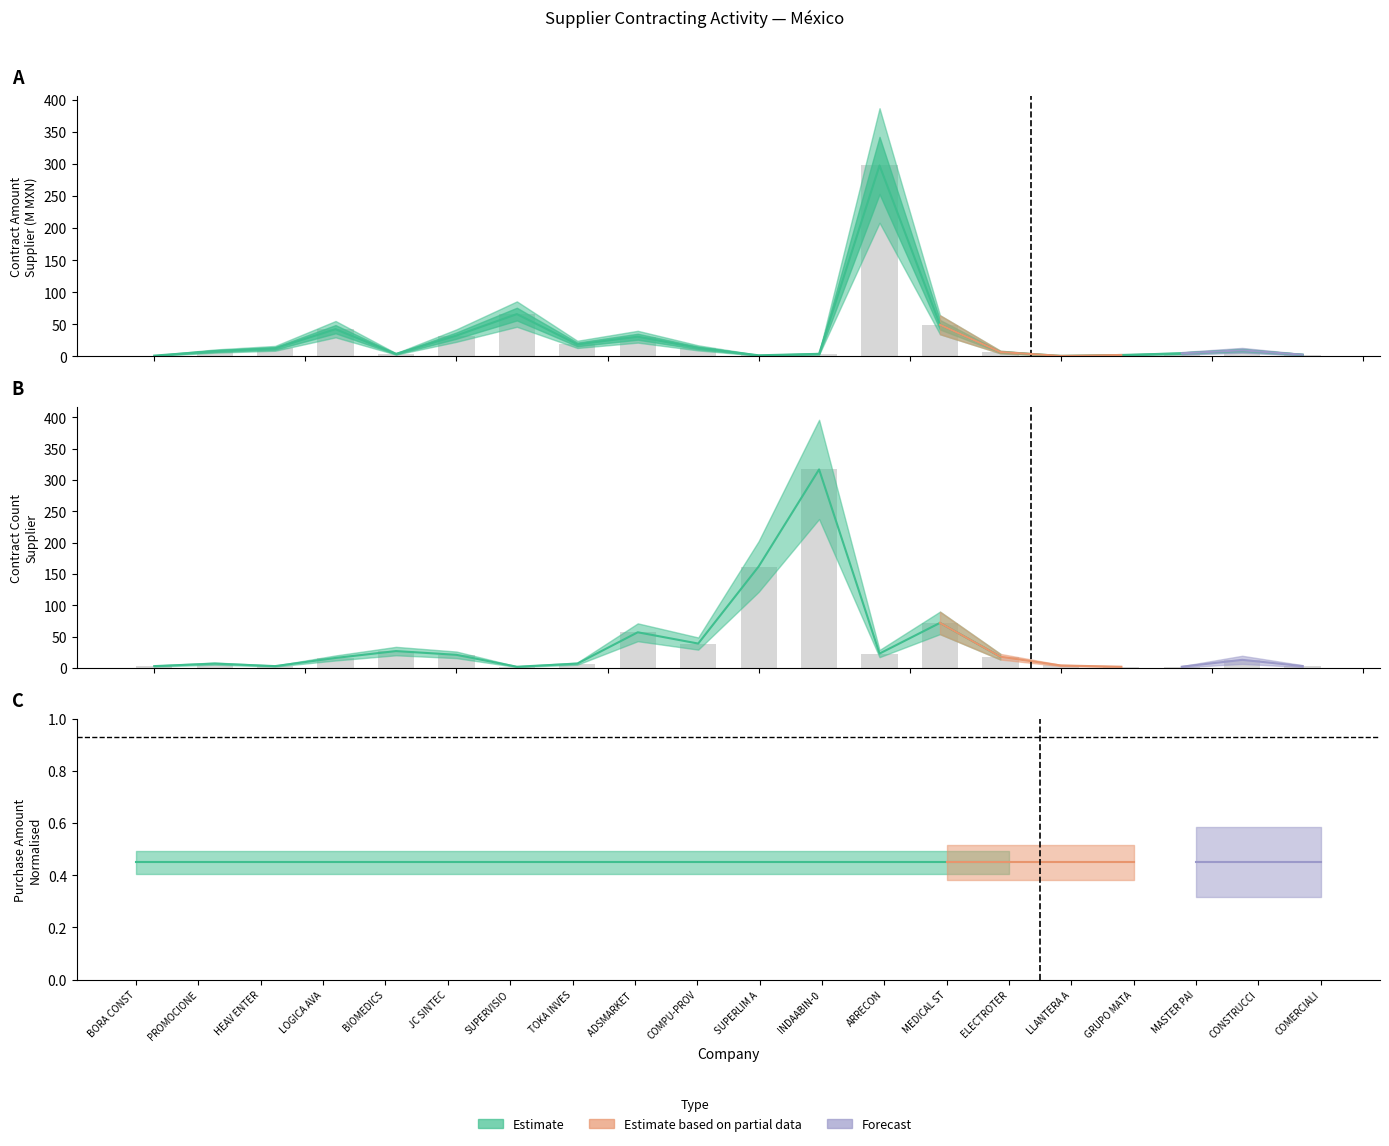

How many values in the contract_amount.supplier series are below 9?

10